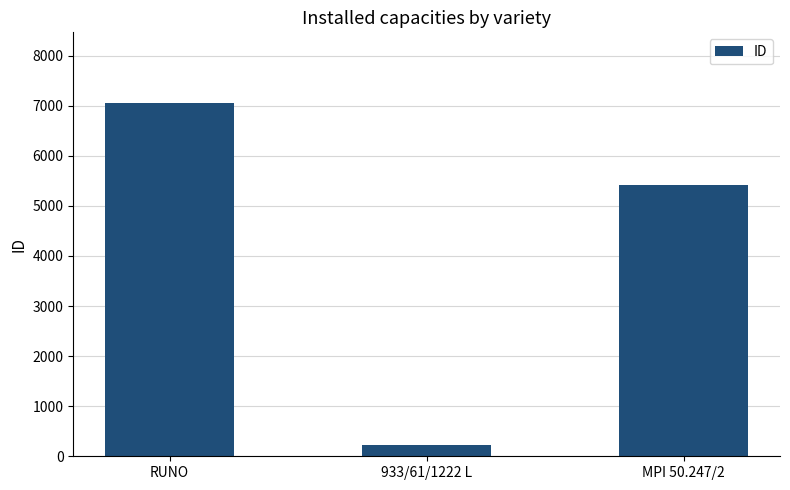

At which label is the value closest to 3636?

MPI 50.247/2